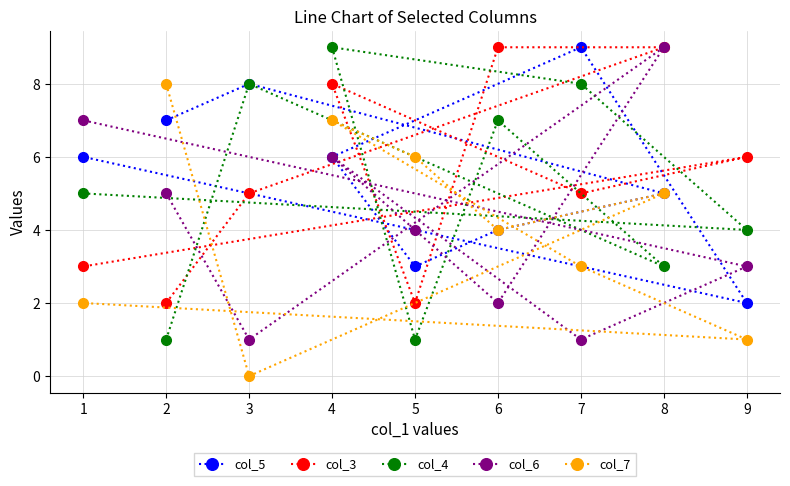

At which category is the sum across all series the highest?

4